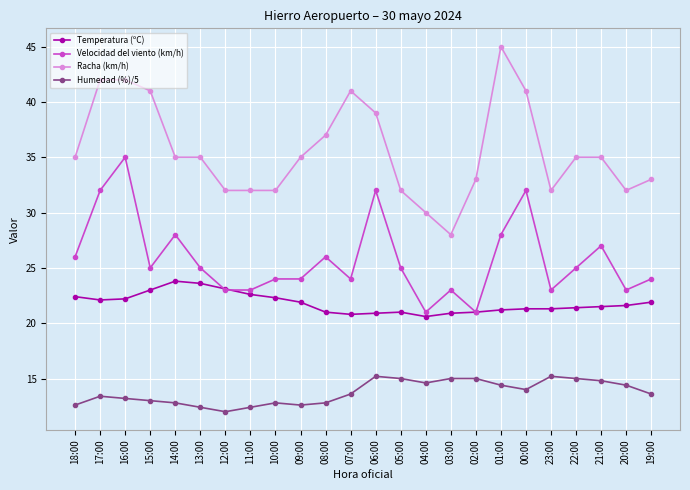

What is the difference between the second highest and second lowest values in the Temperatura (ºC) series?

2.8